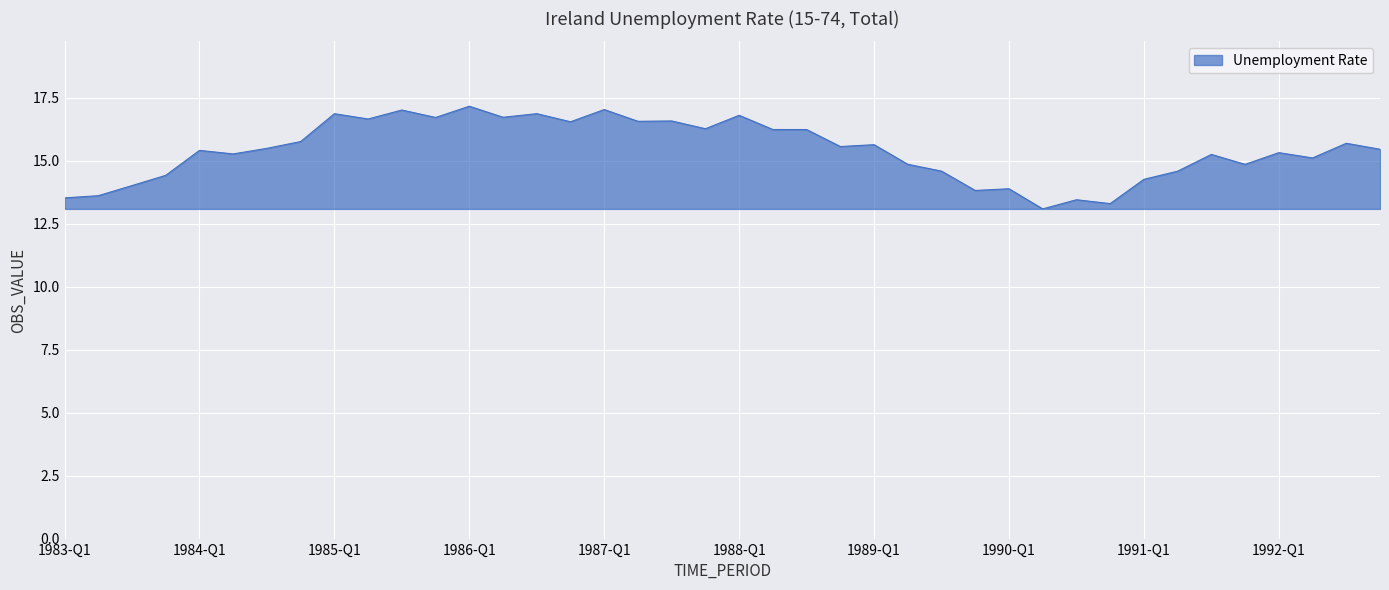

What is the minimum value shown in the chart?

13.1